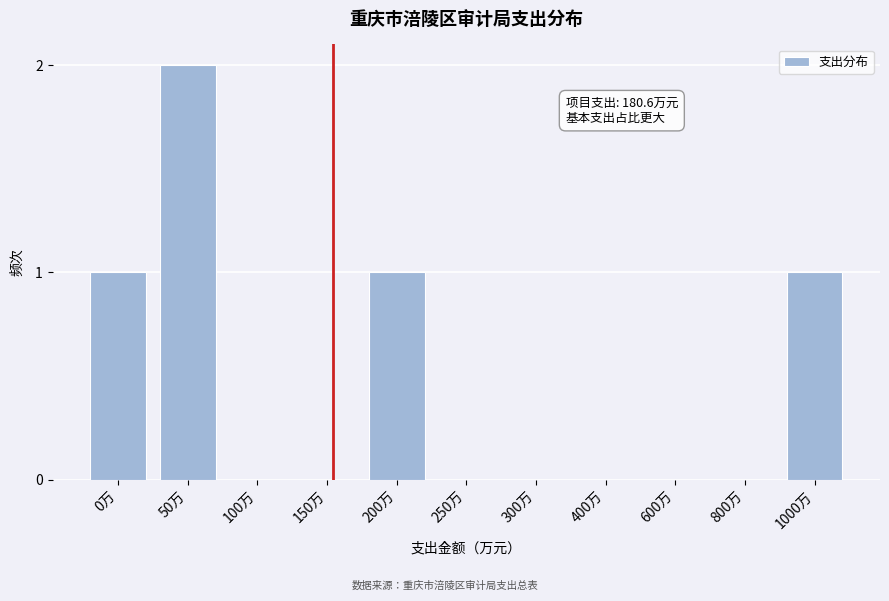

Reading left to right, what are all the values shown in this chart?

0万=1	50万=2	100万=0	150万=0	200万=1	250万=0	300万=0	400万=0	600万=0	800万=0	1000万=1